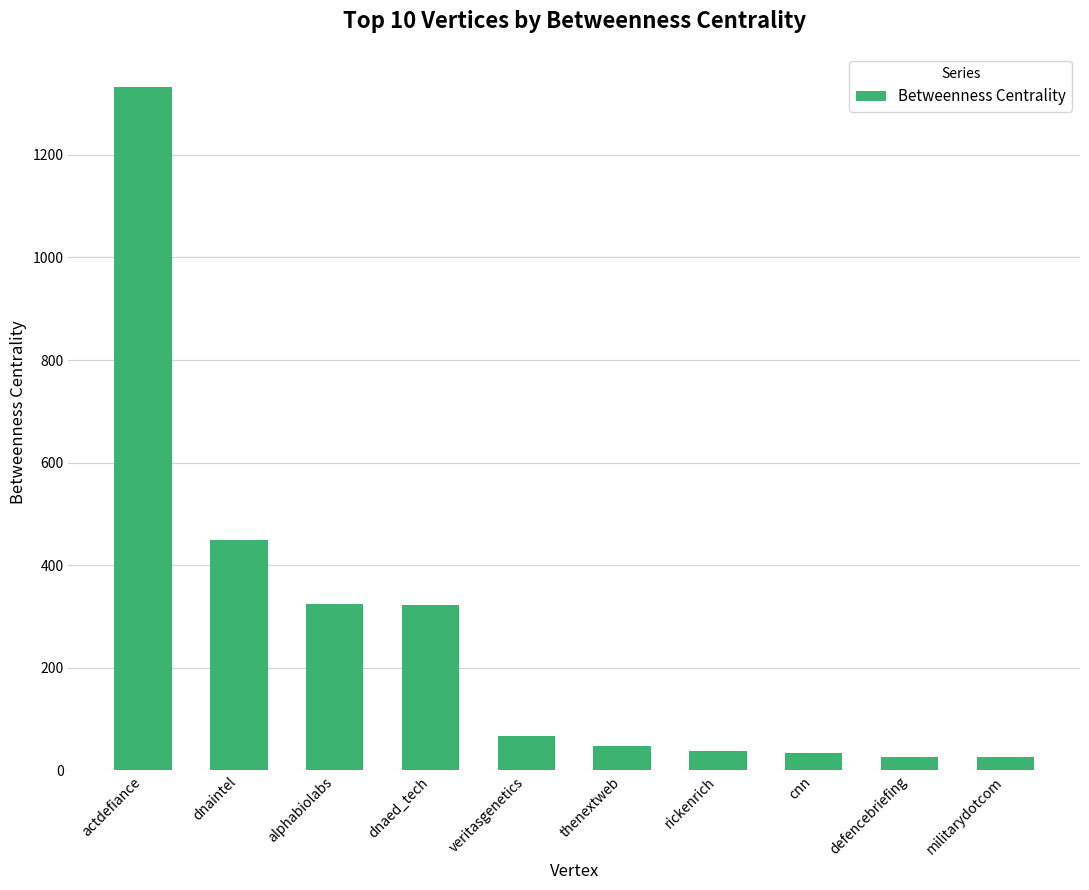

The chart shows a value of 118.1 at veritasgenetics. True or false?

False